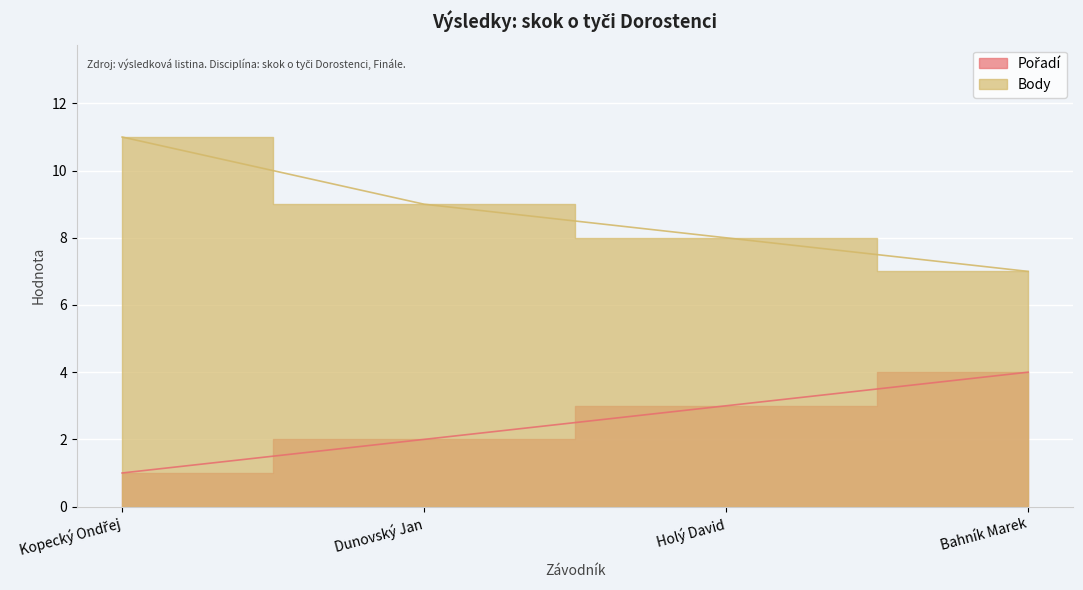

What is the maximum value shown in the chart?

11